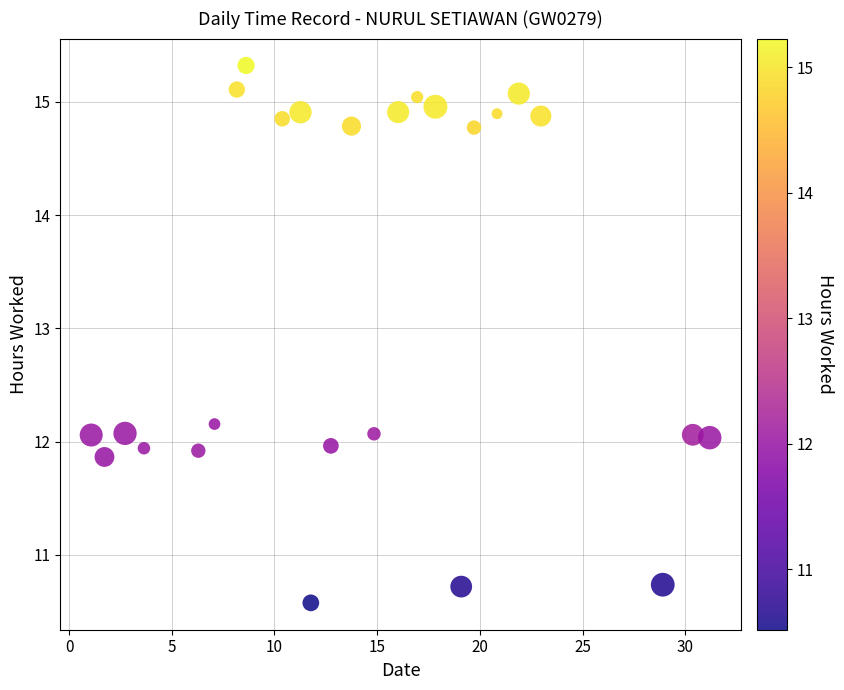

What is the range of X values (max minus min)?

30.1